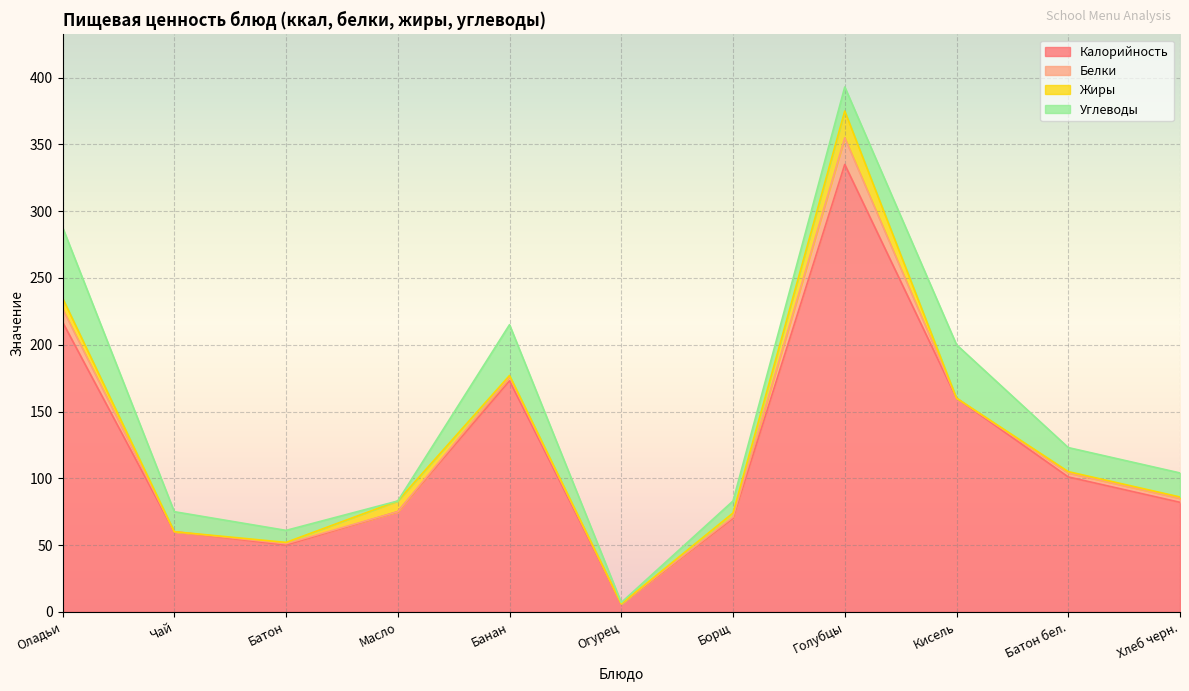

At which category does Углеводы reach its first local peak?

Банан